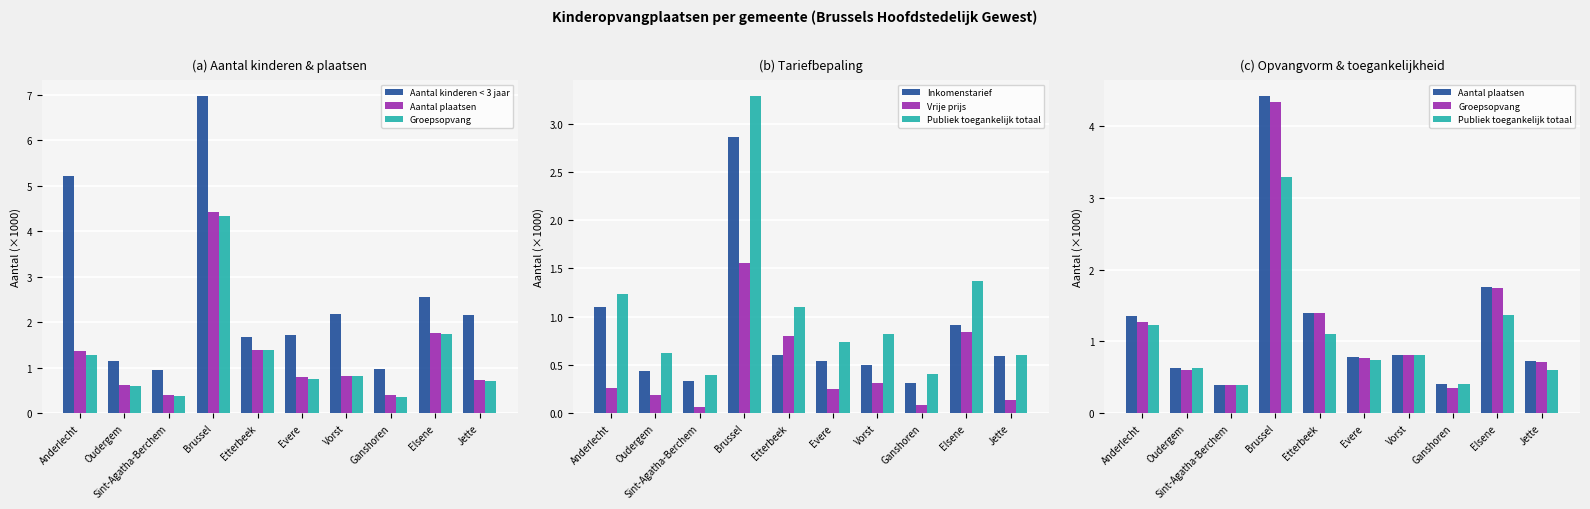

What is the minimum value shown in the chart?

0.1